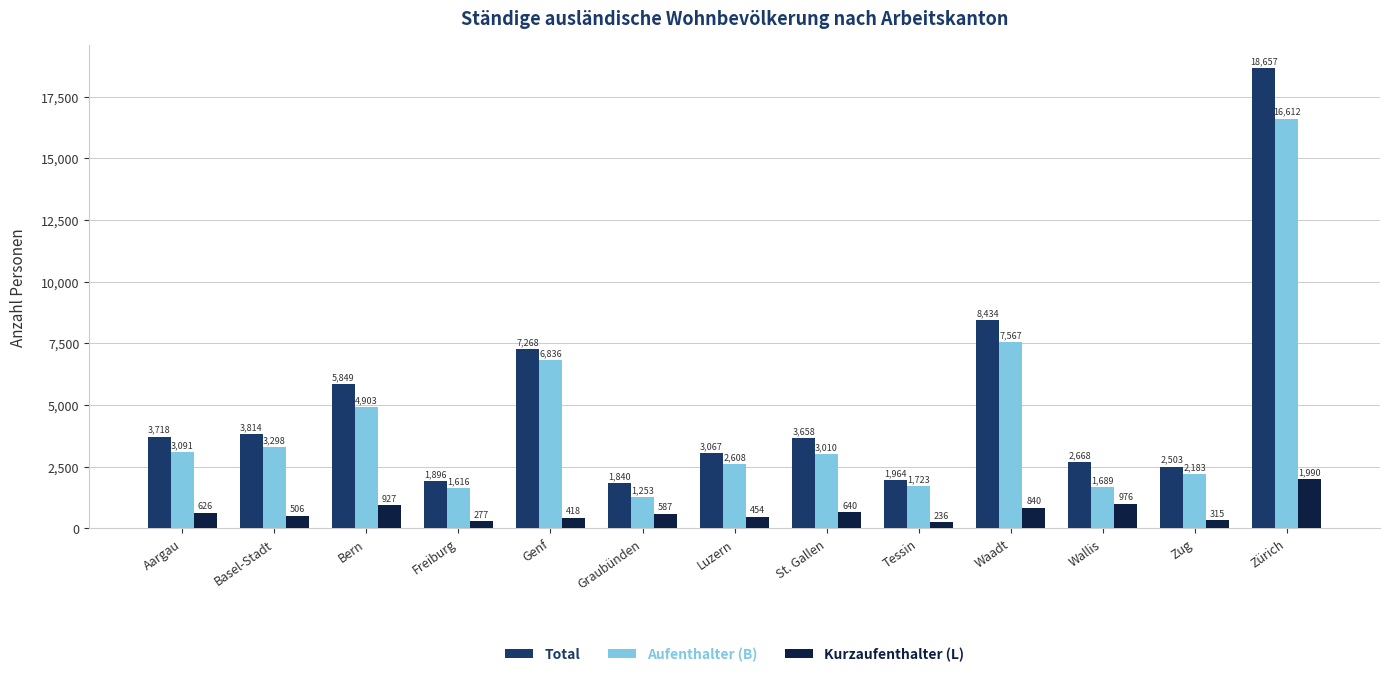

Read the Total value at St. Gallen.

3658